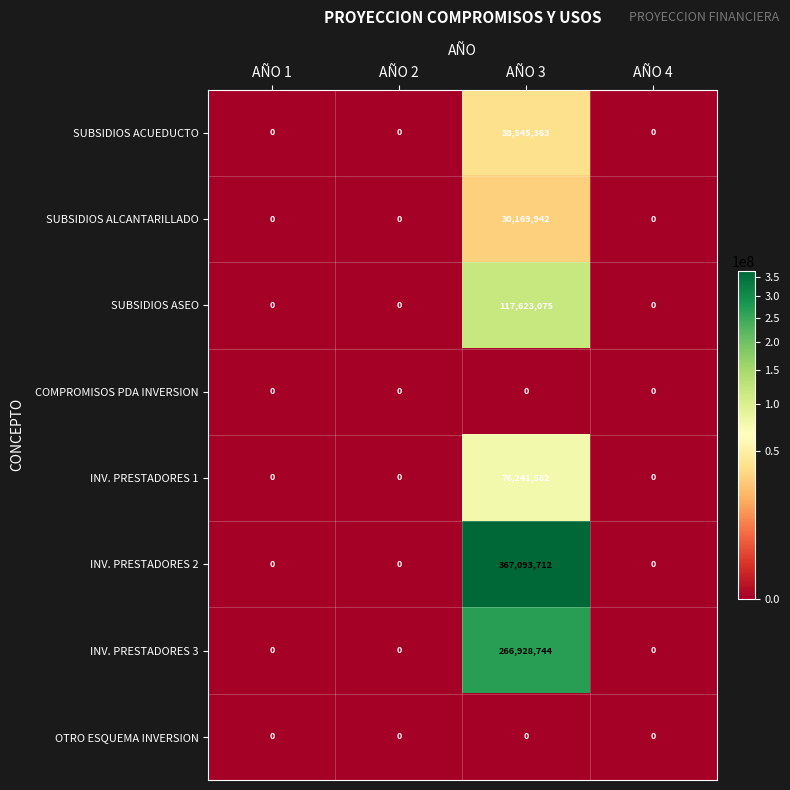

What is the highest value of the INV. PRESTADORES 1 series?

76241582